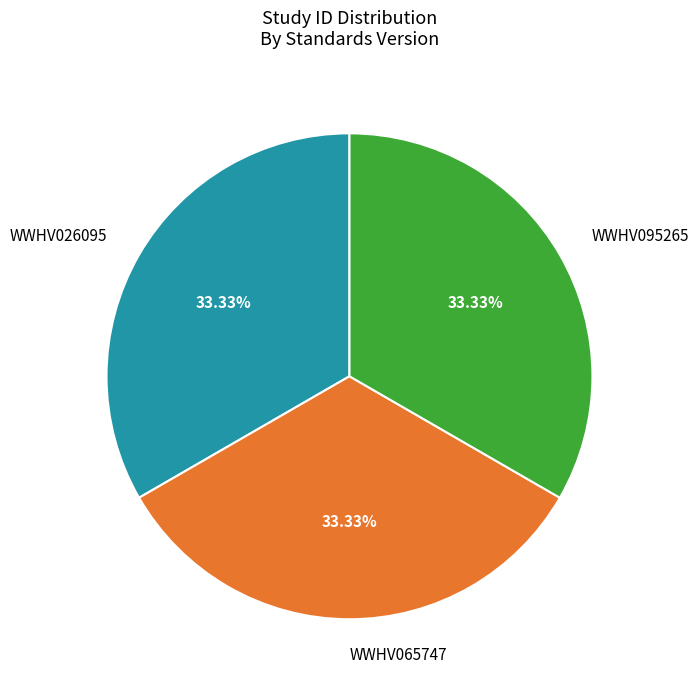

What is the ratio of the value at WWHV065747 to the value at WWHV026095?

1.0